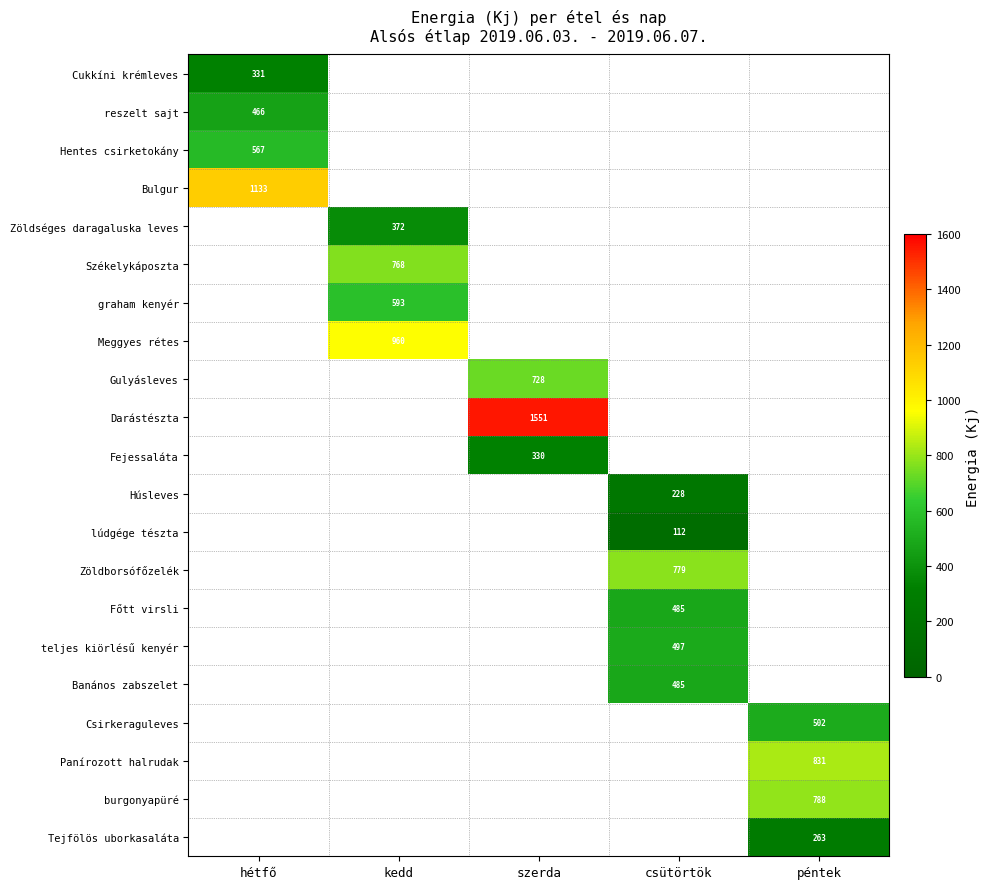

The value of lúdgége tészta at kedd is -55.4. True or false?

False